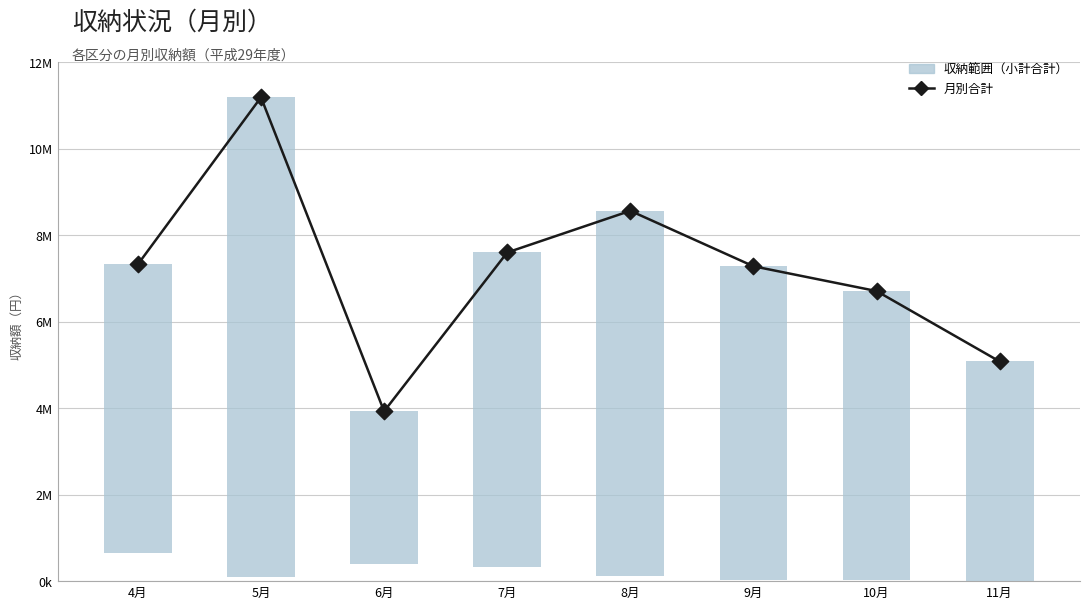

What is the change in value from 9月 to 11月?

-2201107